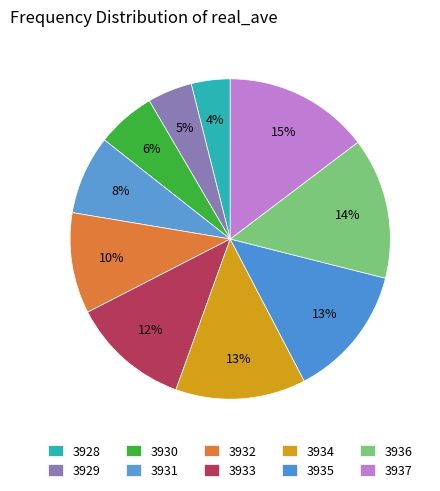

What is the smallest slice in the pie chart?

3928